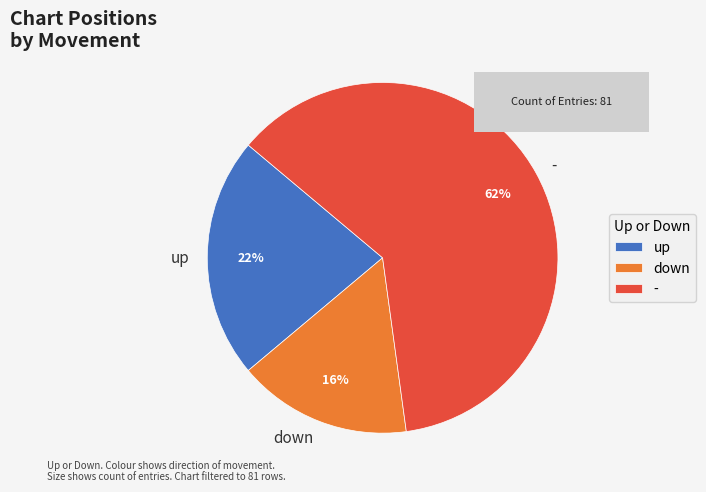

What is the majority slice?

-